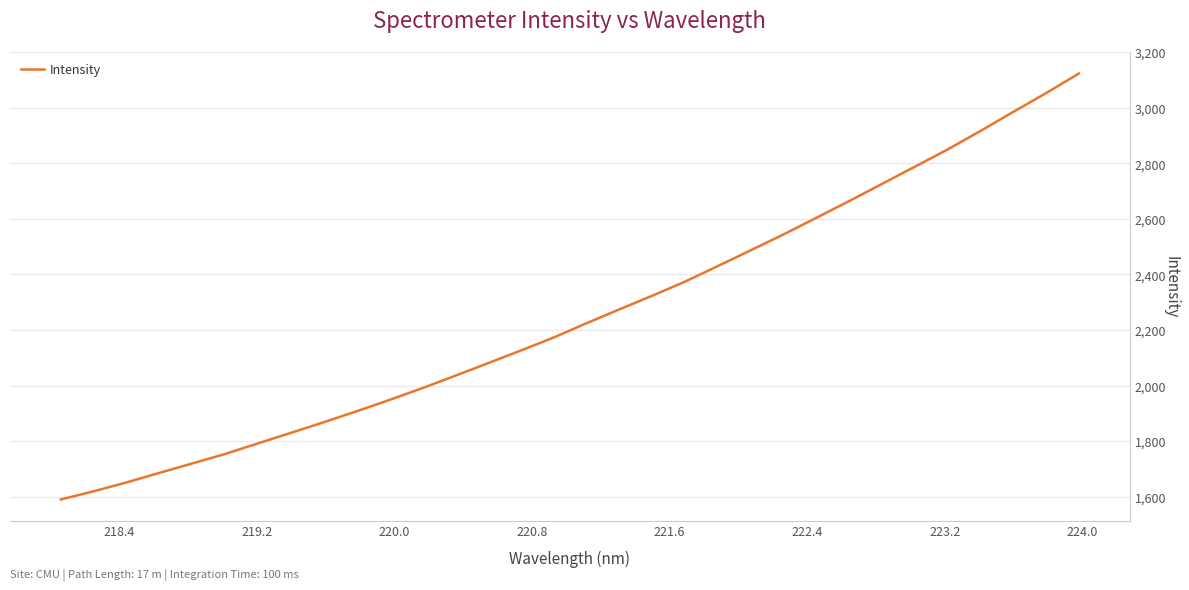

What is the smallest value displayed?

1590.2